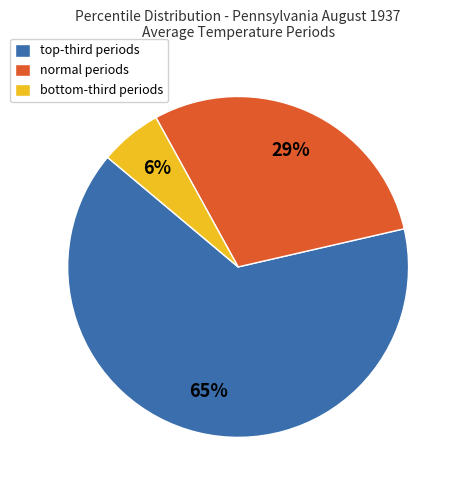

Which slice is the largest?

top-third periods